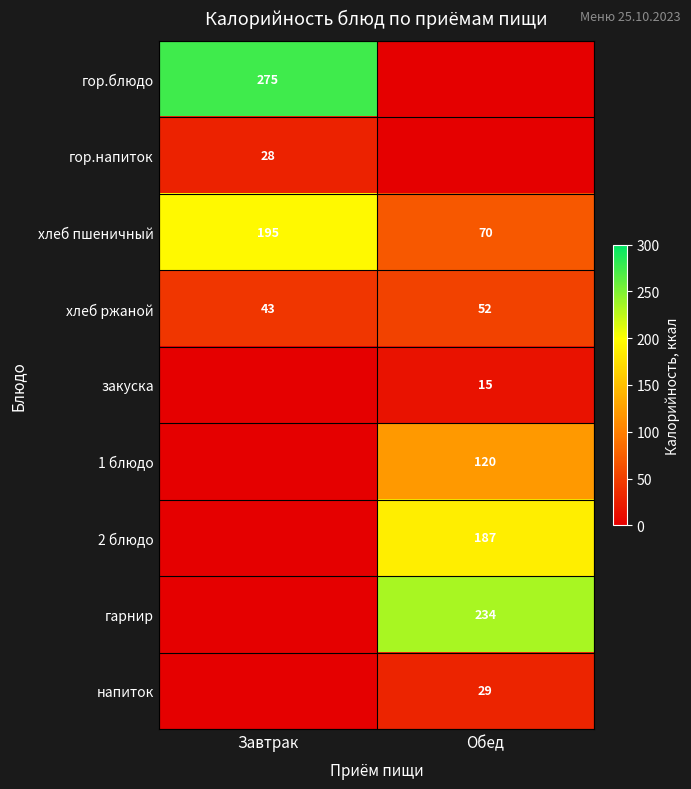

Which has a higher value, Завтрак or Обед?

Завтрак